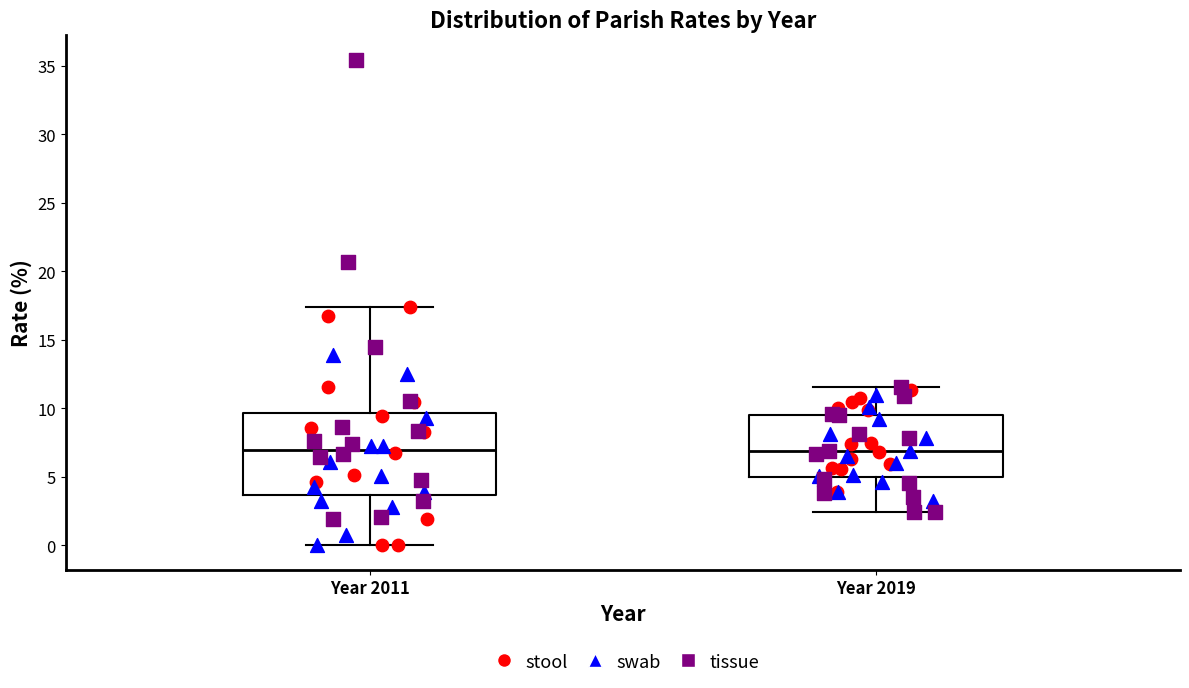

Reading left to right, transcribe this box plot: for each box, give where its median line is, the range the box spans, and where its two whiskers end, as read against the y-axis. The values are not printed on the chart, so give them approximately, as read against the axis.

Year 2011: median 7.0, box 3.5 to 9.5, whiskers 0.0 to 17.5
Year 2019: median 7.0, box 5.0 to 9.5, whiskers 2.5 to 11.5